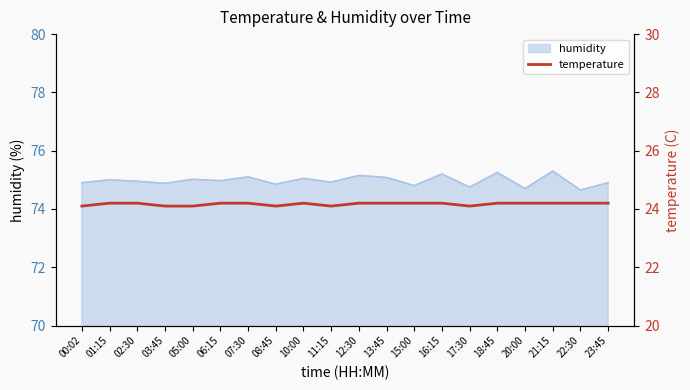

The value at 13:45 is 24.2. True or false?

True